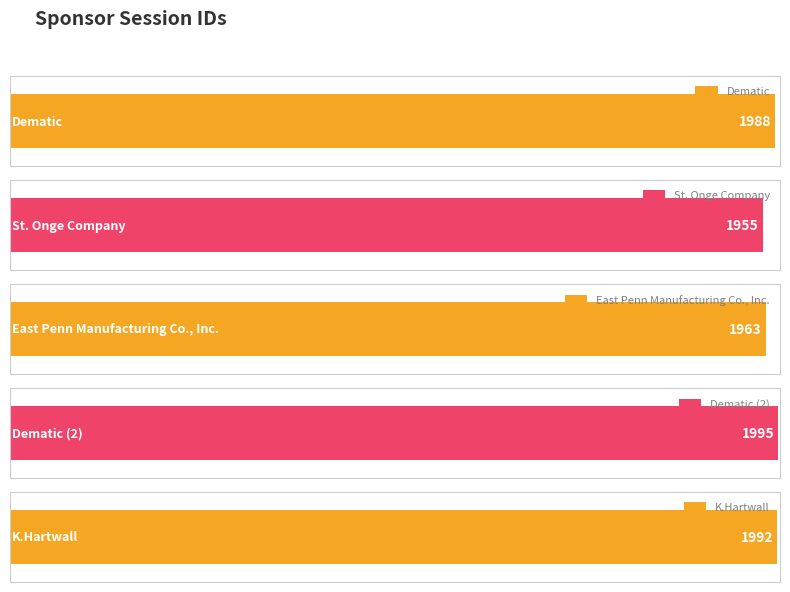

Are the bars grouped side by side (vs. stacked)?

No